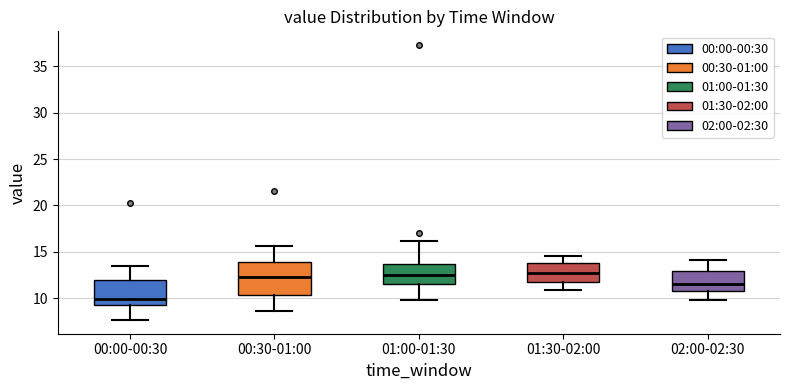

Reading left to right, transcribe this box plot: for each box, give where its median line is, the range the box spans, and where its two whiskers end, as read against the y-axis. The values are not printed on the chart, so give them approximately, as read against the axis.

00:00-00:30: median 10.0, box 9.0 to 12.0, whiskers 7.5 to 13.5
00:30-01:00: median 12.5, box 10.5 to 14.0, whiskers 8.5 to 15.5
01:00-01:30: median 12.5, box 11.5 to 13.5, whiskers 10.0 to 16.0
01:30-02:00: median 12.5, box 11.5 to 14.0, whiskers 11.0 to 14.5
02:00-02:30: median 11.5, box 11.0 to 13.0, whiskers 10.0 to 14.0